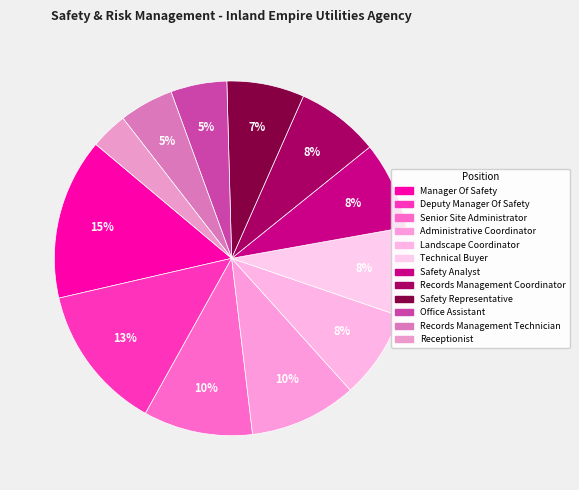

What percentage is the Manager Of Safety slice, to the nearest percent?

15%